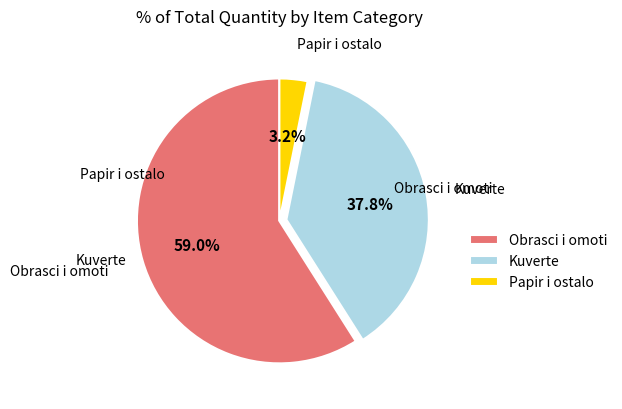

Which has a higher value, Obrasci i omoti or Papir i ostalo?

Obrasci i omoti